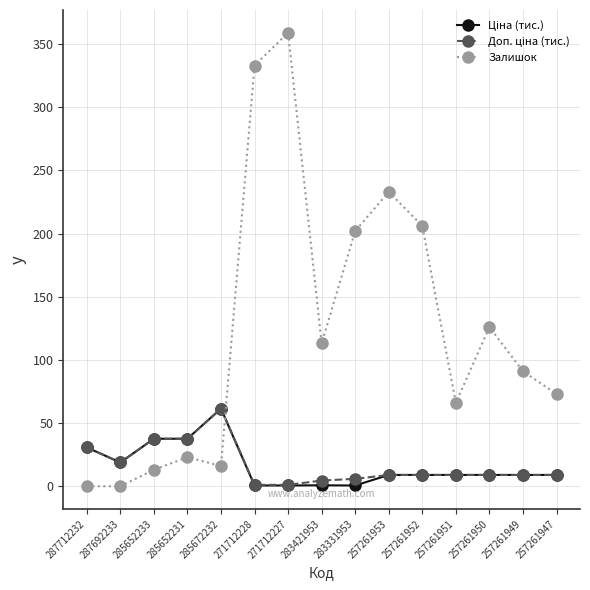

What position from the left is 285652231?

4